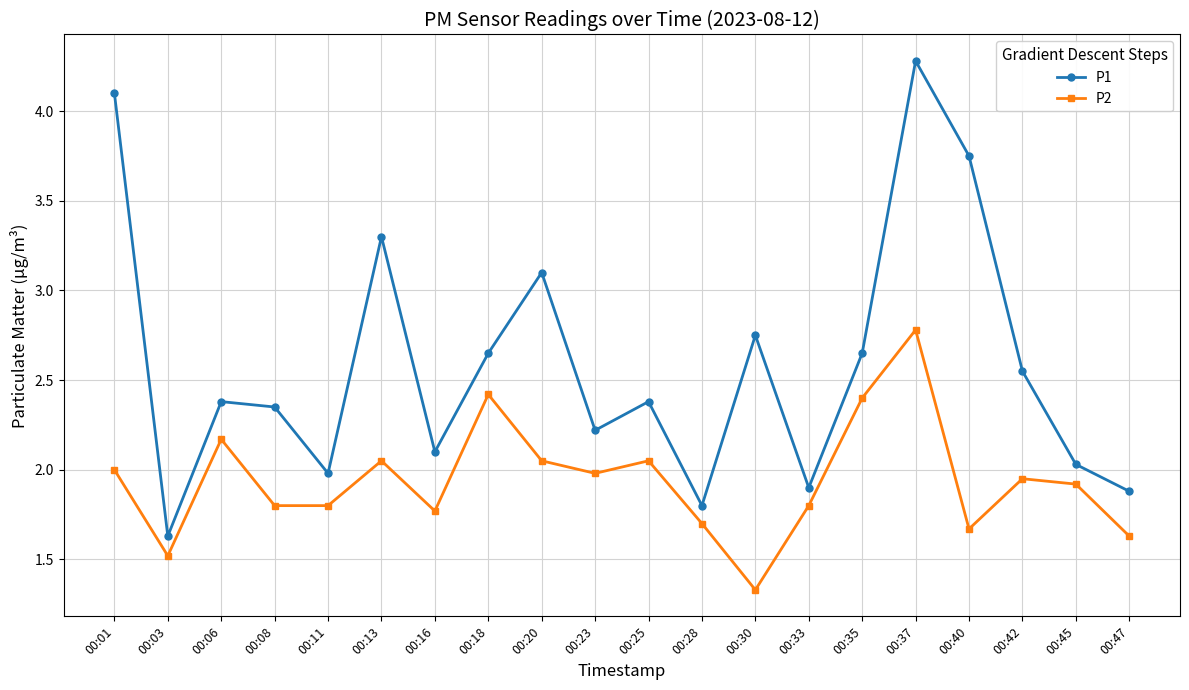

True or false: P1 and P2 cross at least once.

False